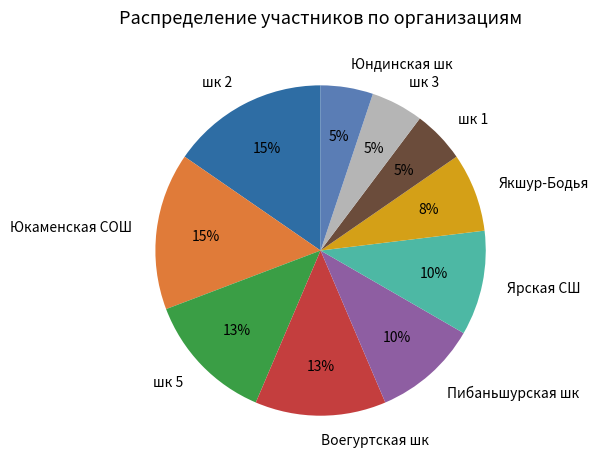

To the nearest percent, what is the average slice percentage?

10%